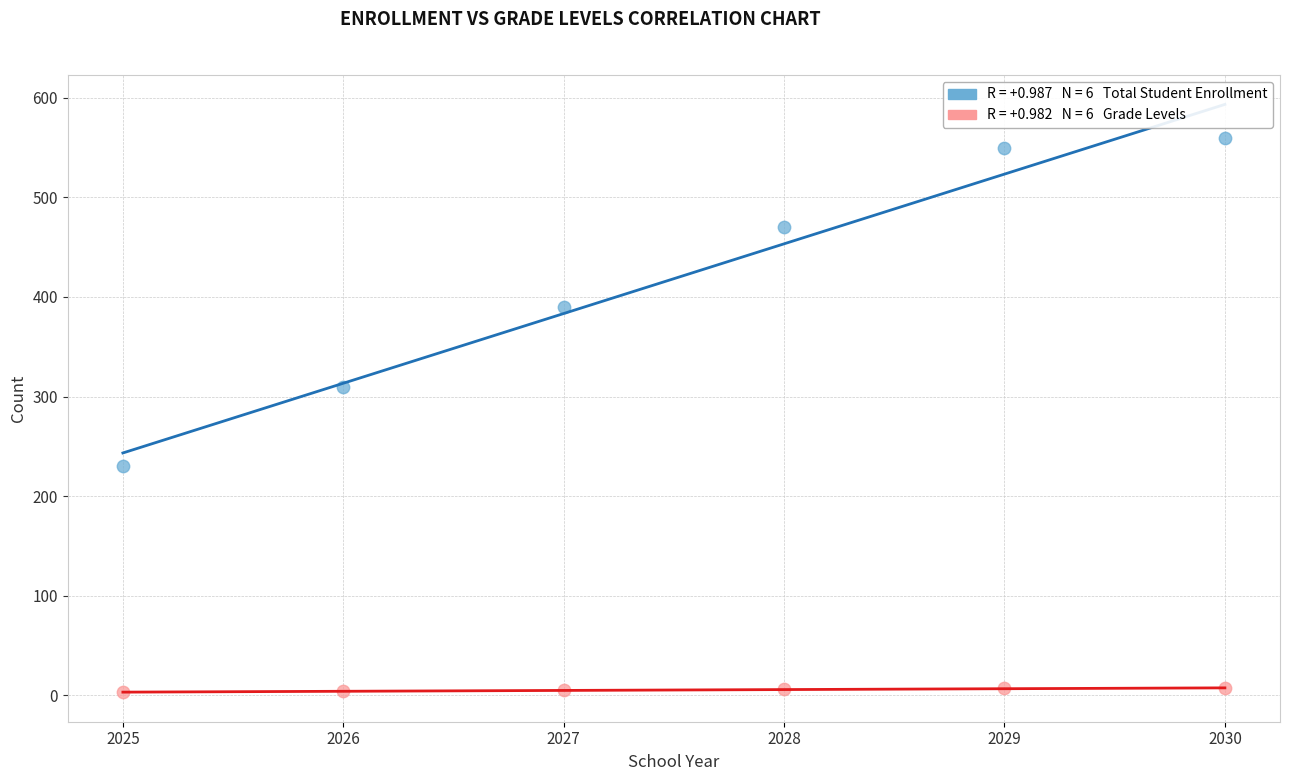

Across all data points, what is the average Y value?

212